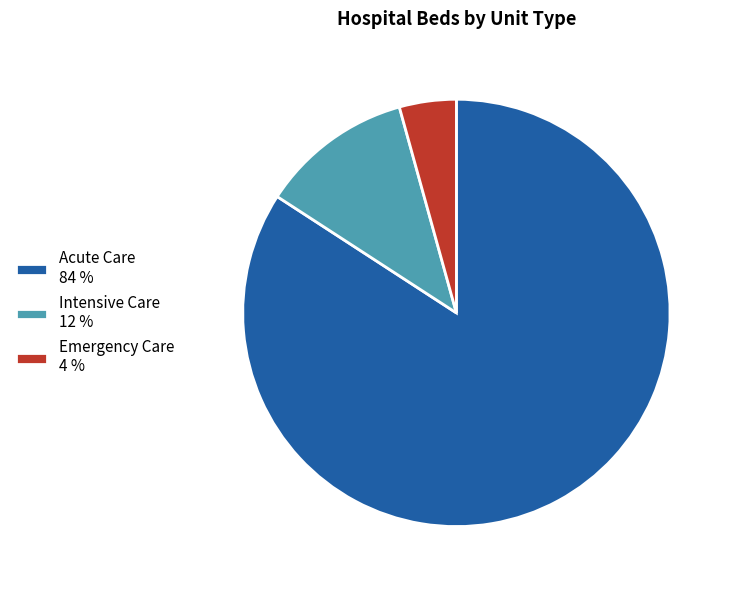

Is there any slice that represents more than half of the pie?

Yes